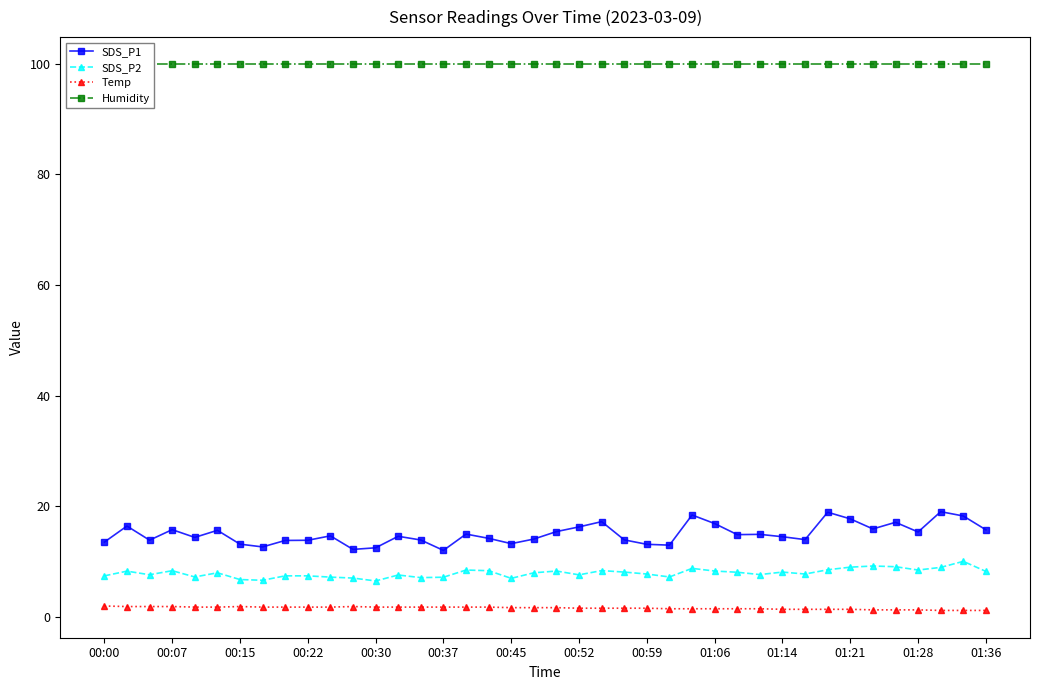

How many lines are shown in the chart?

4